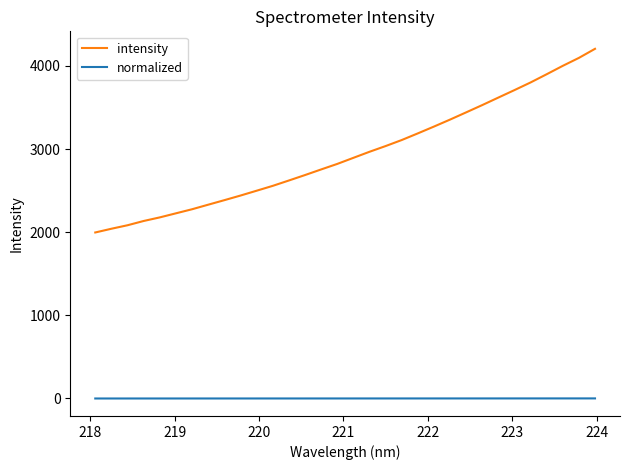

Does the chart have visible grid lines?

No